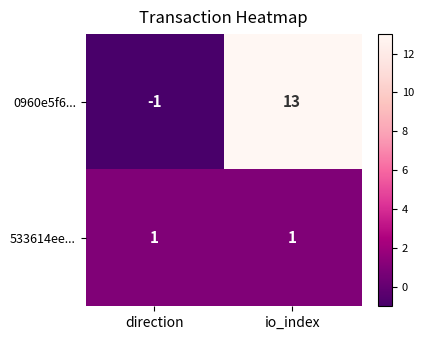

Reading right to left, what are all the values shown in this chart?

0960e5f6...: 13	-1
533614ee...: 1	1